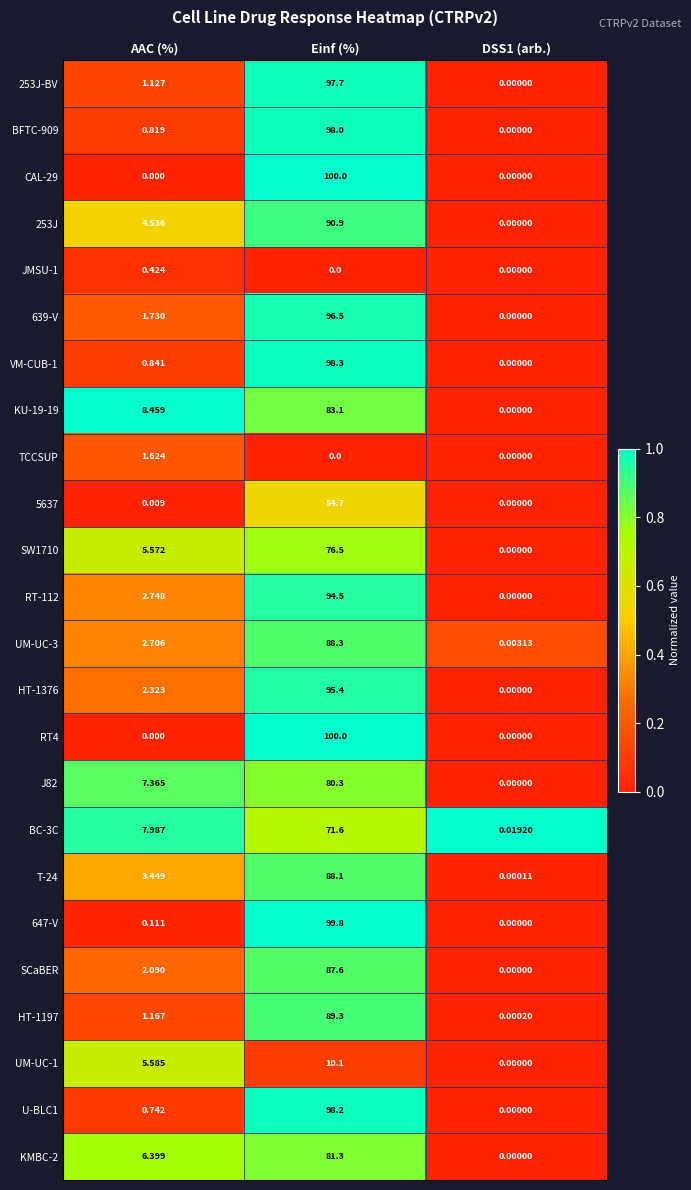

Count the number of data series in this chart.

24